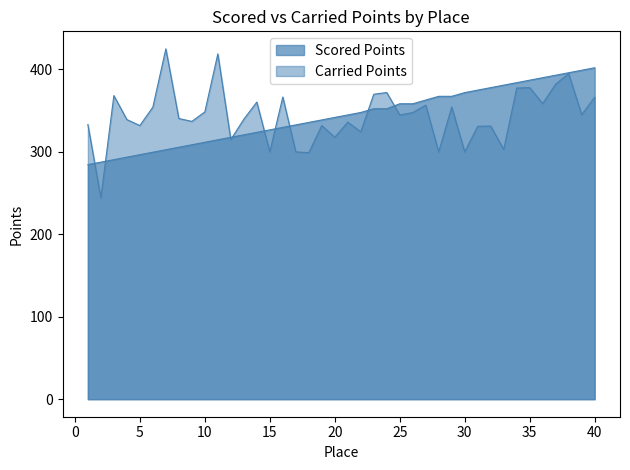

At how many categories does at least one series exceed 365?

19